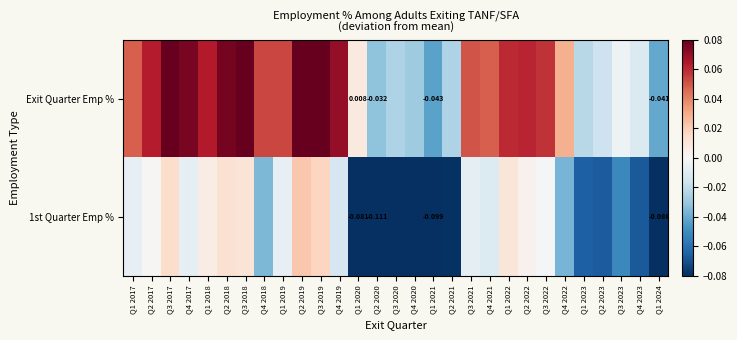

Which series changed the most between Q4 2021 and Q2 2023?

Exit Quarter Emp %